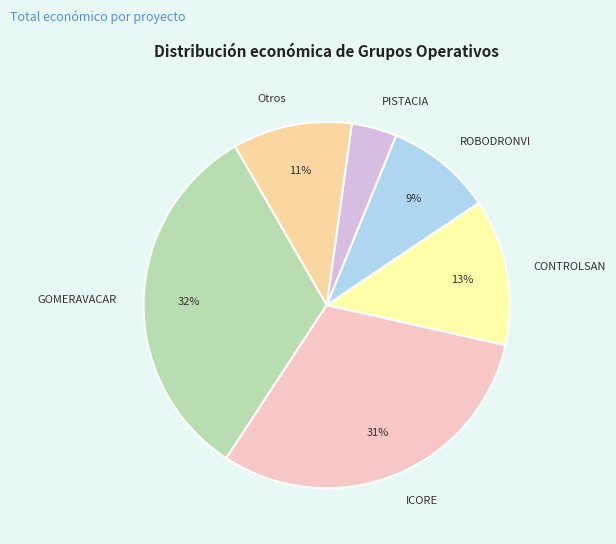

Rank the categories by value from highest to lowest.

GOMERAVACAR, ICORE, CONTROLSAN, Otros, ROBODRONVI, PISTACIA